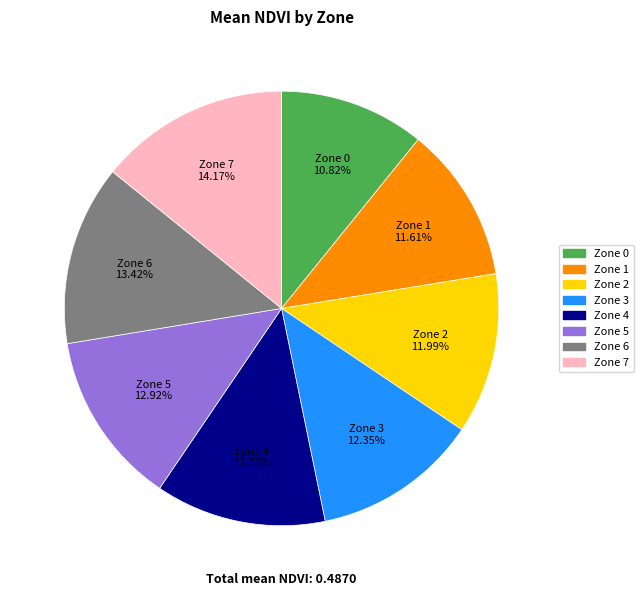

Does Zone 1 account for over 50% of the chart?

No